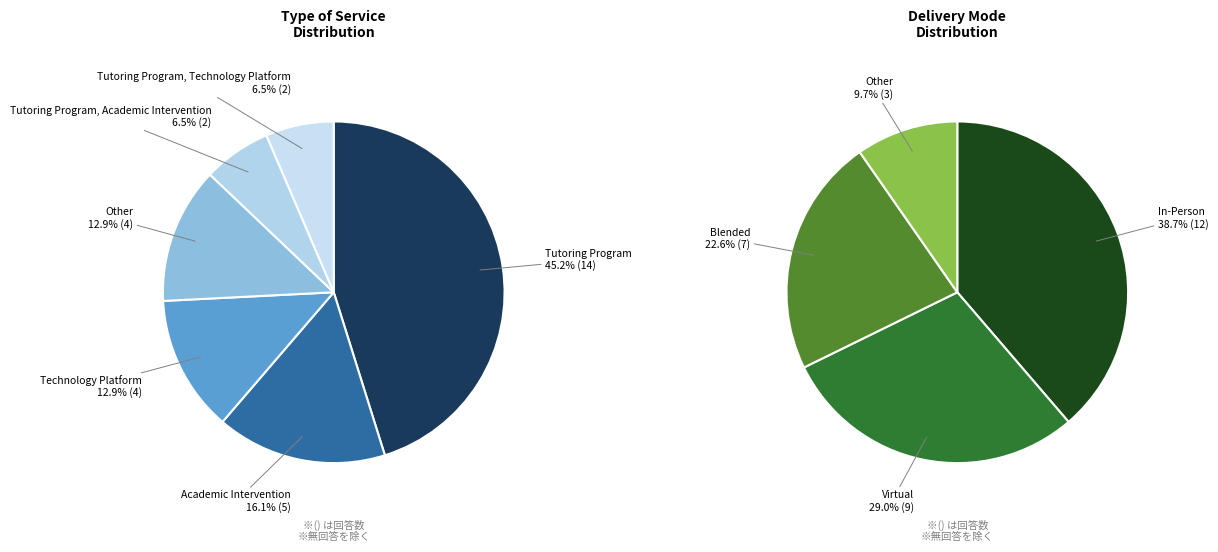

Which slice is the largest?

Tutoring Program